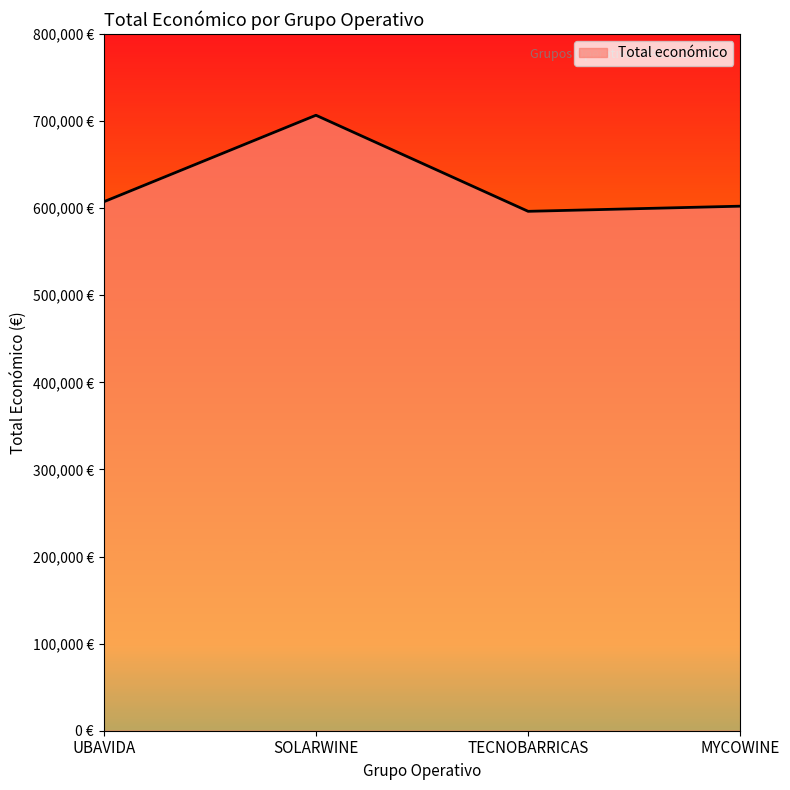

Is this an area chart (filled region under the line)?

Yes